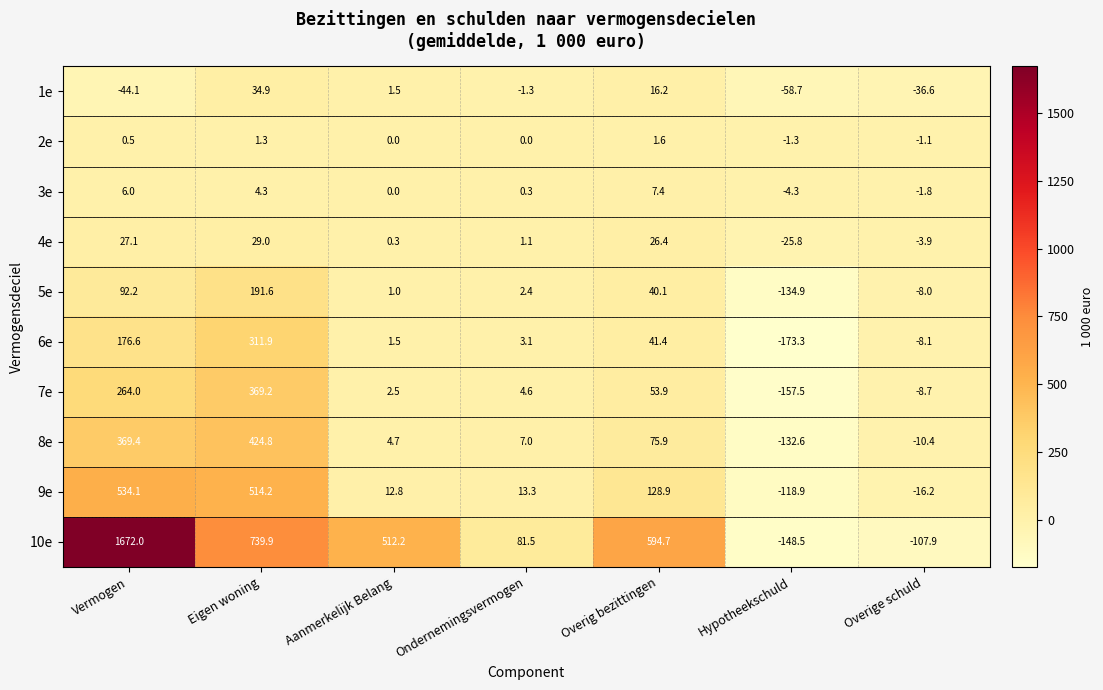

What is the sum of the 5e values at Eigen woning and Vermogen?

283.8